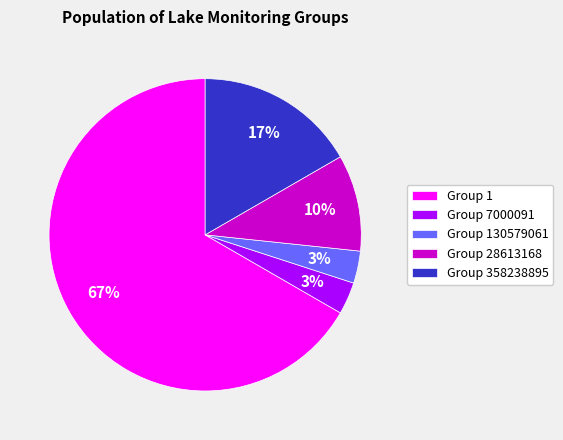

Which category accounts for the majority?

Group 1